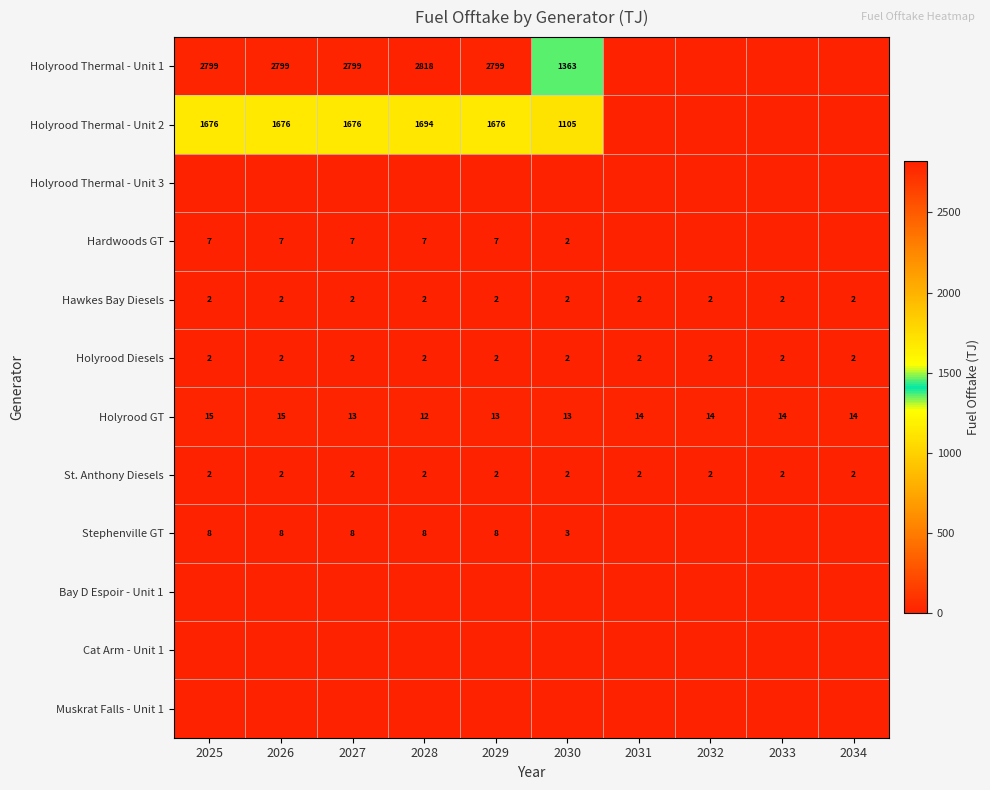

Between 2032 and 2026, which is larger?

2026